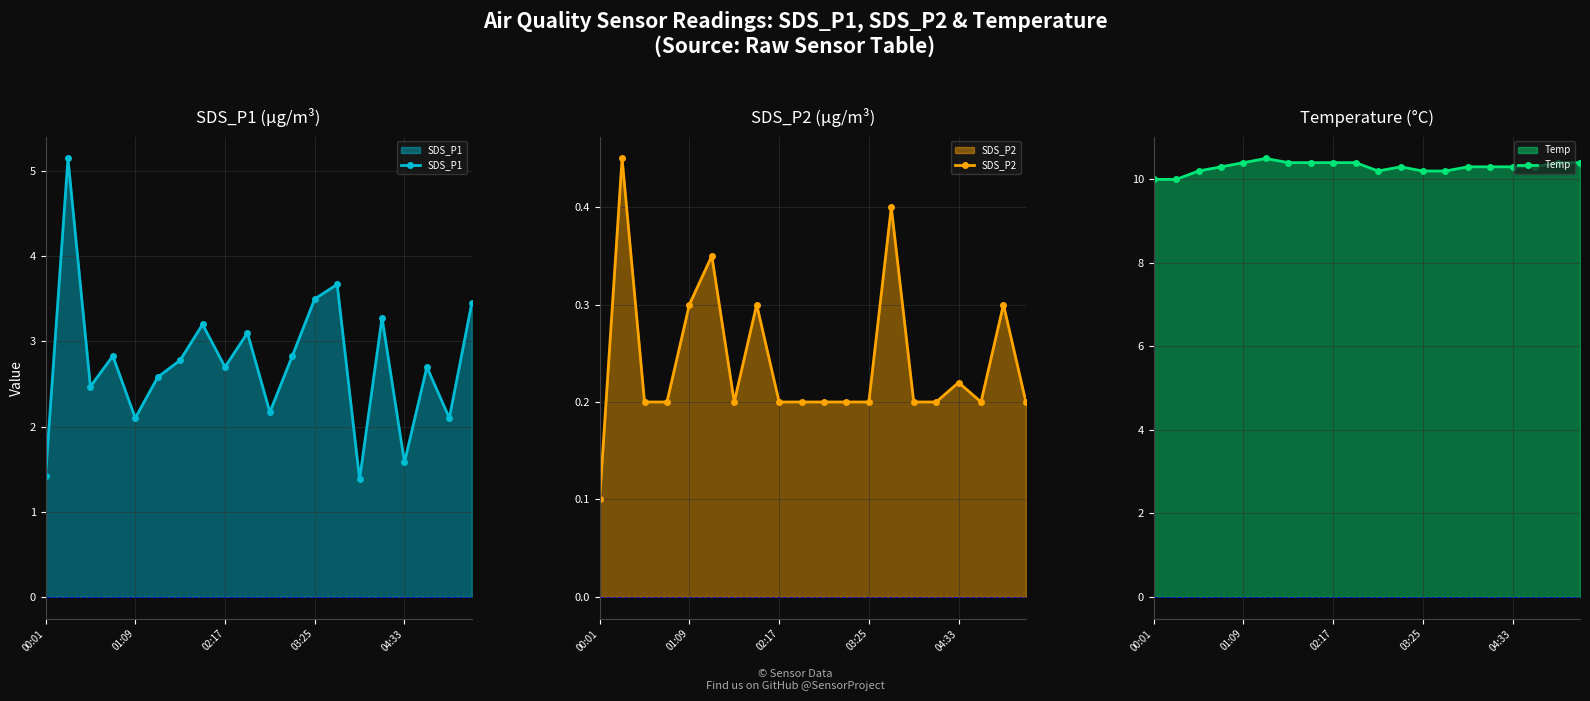

At how many categories does at least one series exceed 3?

20